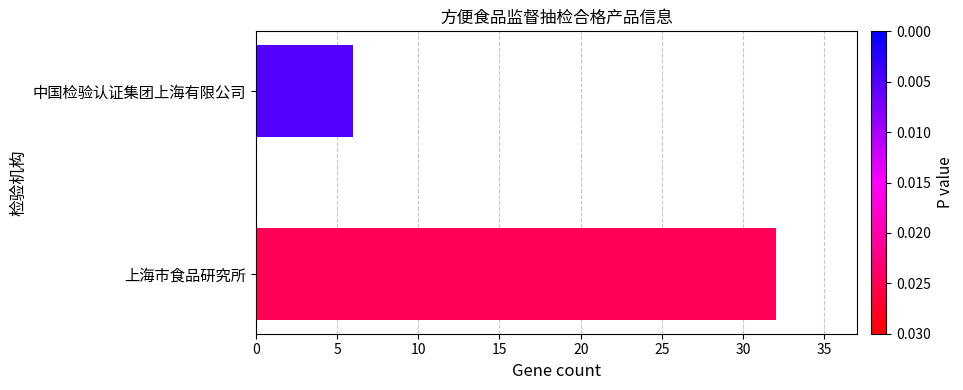

Are the bars grouped side by side (vs. stacked)?

No